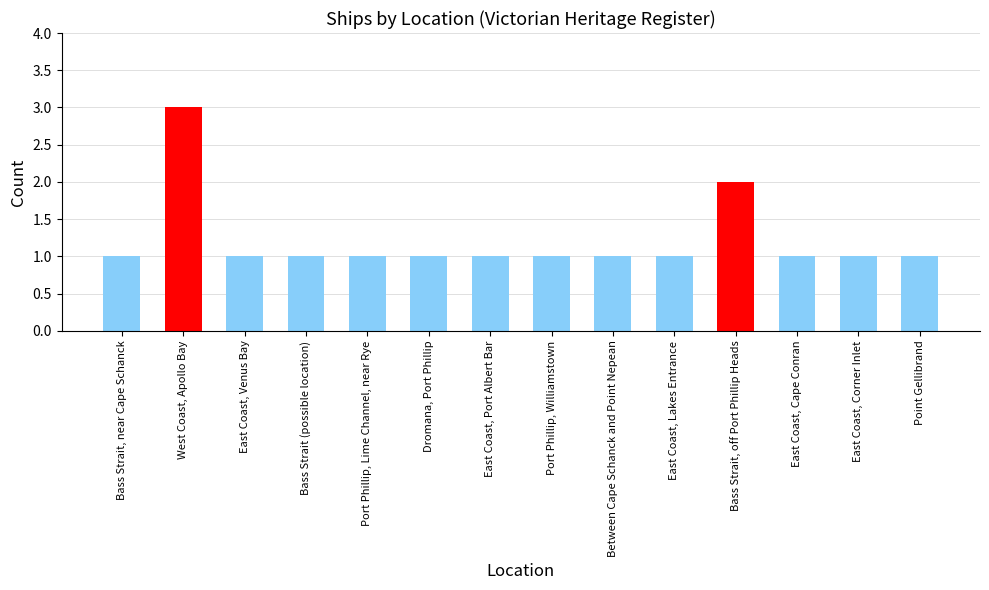

The value at Bass Strait (possible location) is 1. True or false?

True